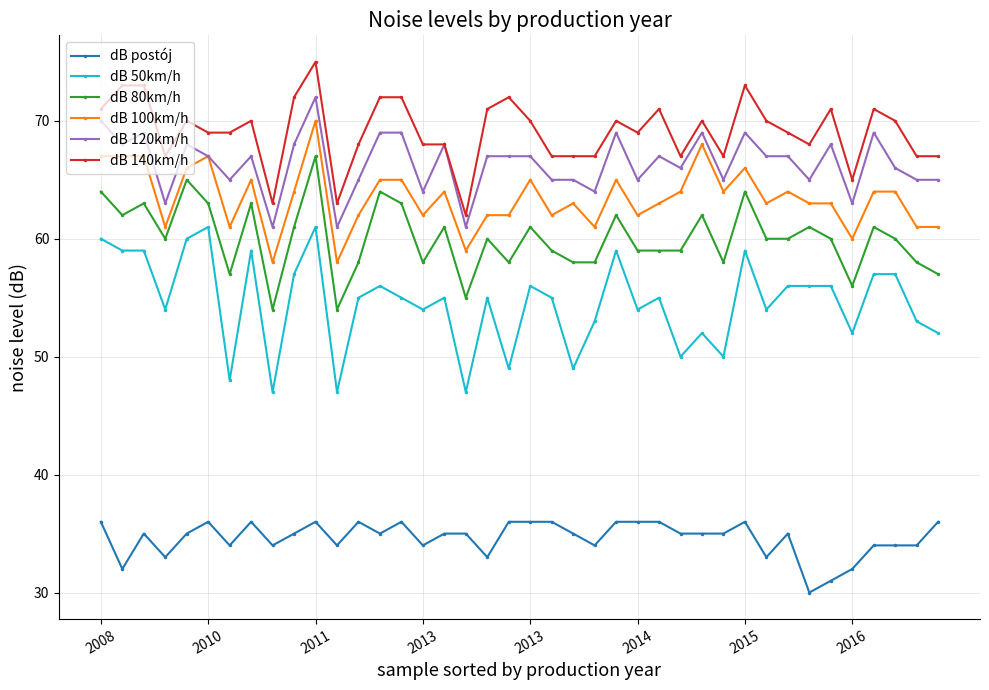

What is the value of the dB 140km/h point at the 8th from the left?

70